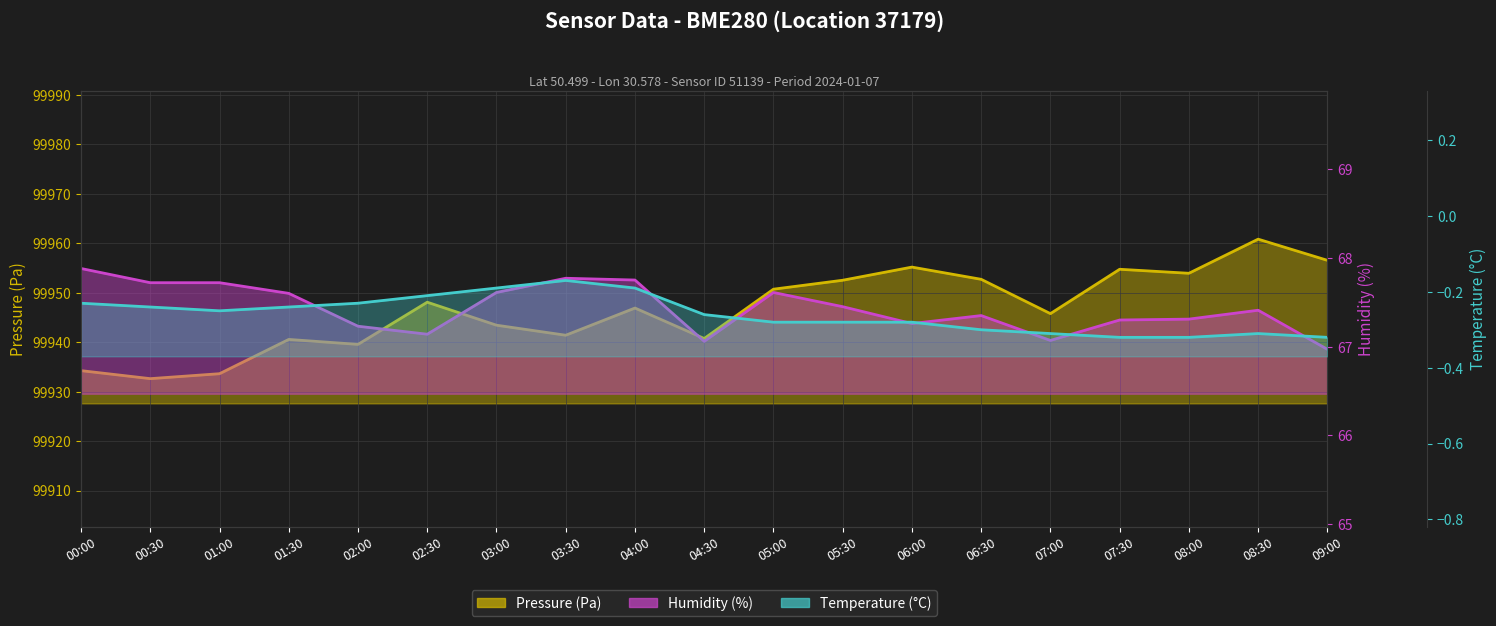

What value does the Humidity avg series have at 09:00?

67.0